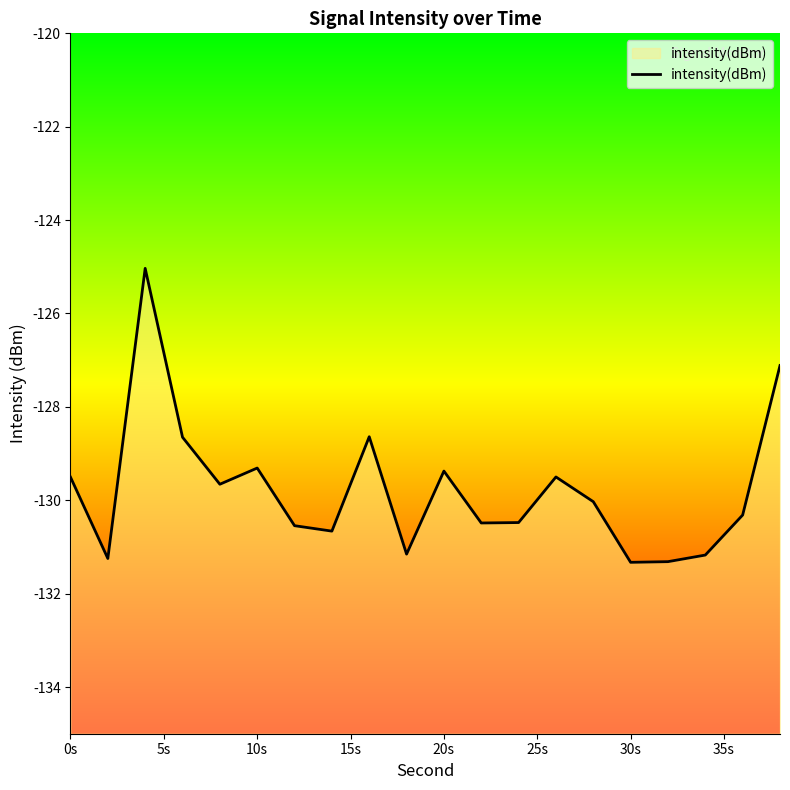

The chart shows a value of -195.8 at 30s. True or false?

False